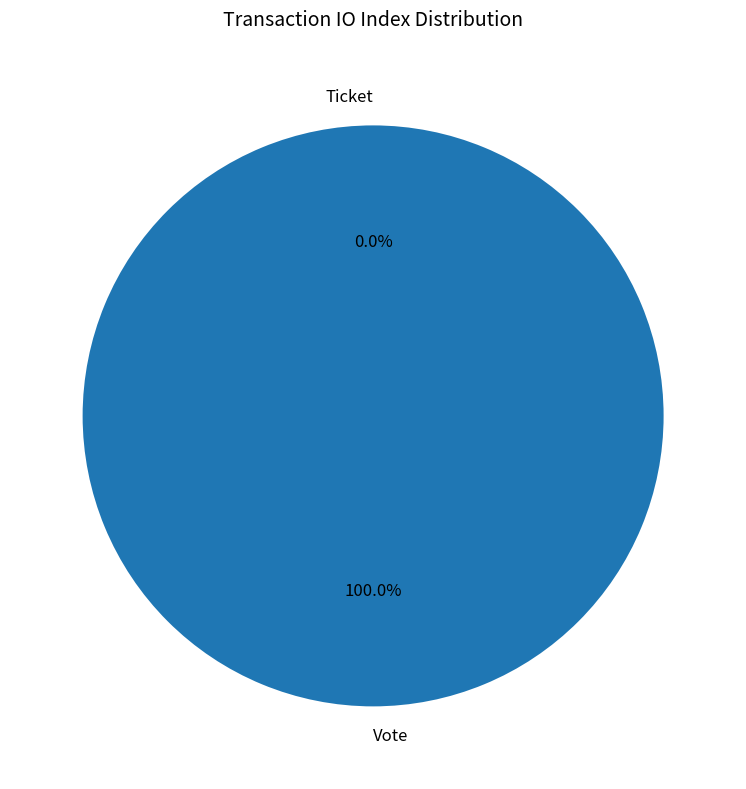

Count the number of slices in the pie.

2